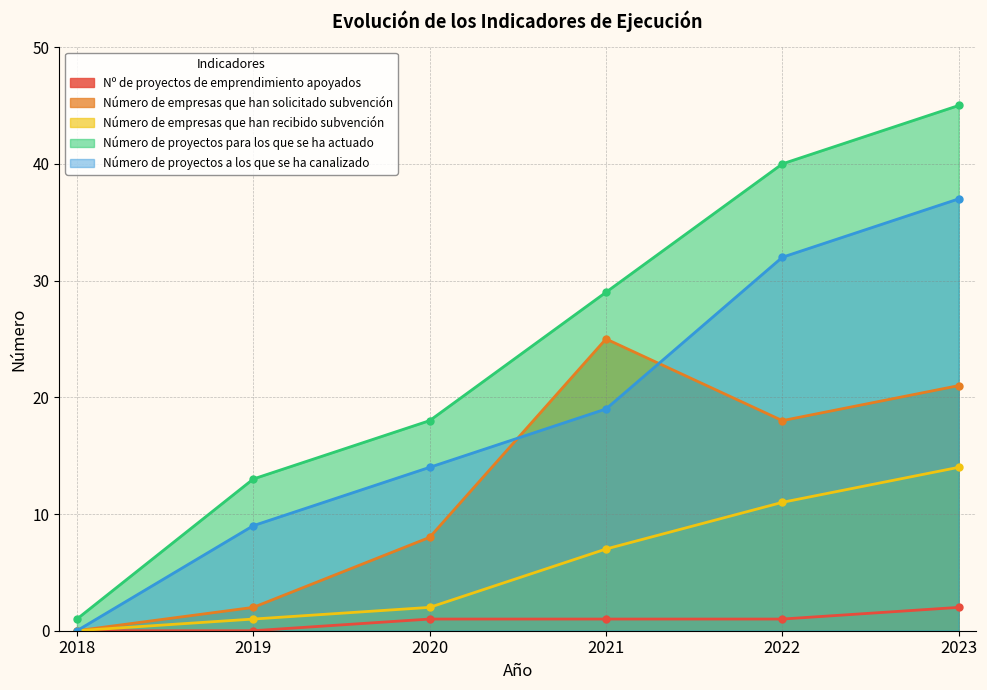

Is the value of Número de empresas que han solicitado subvención at 2023 greater than the value of Nº de proyectos de emprendimiento apoyados at 2022?

Yes